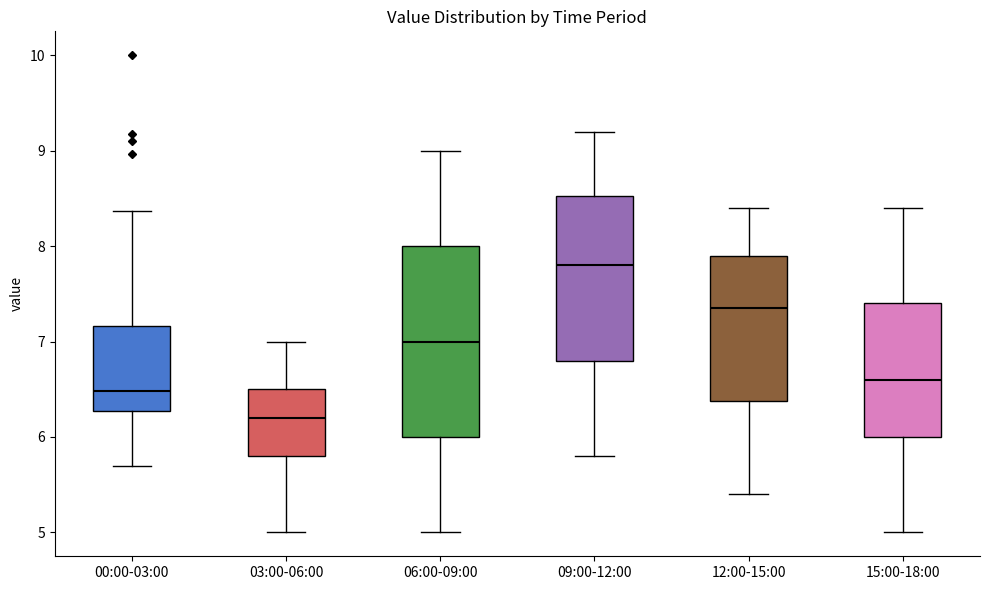

Where does the median line of the box for 03:00-06:00 sit on the y-axis? The values are not printed on the chart, so give them approximately, as read against the axis.

6.2